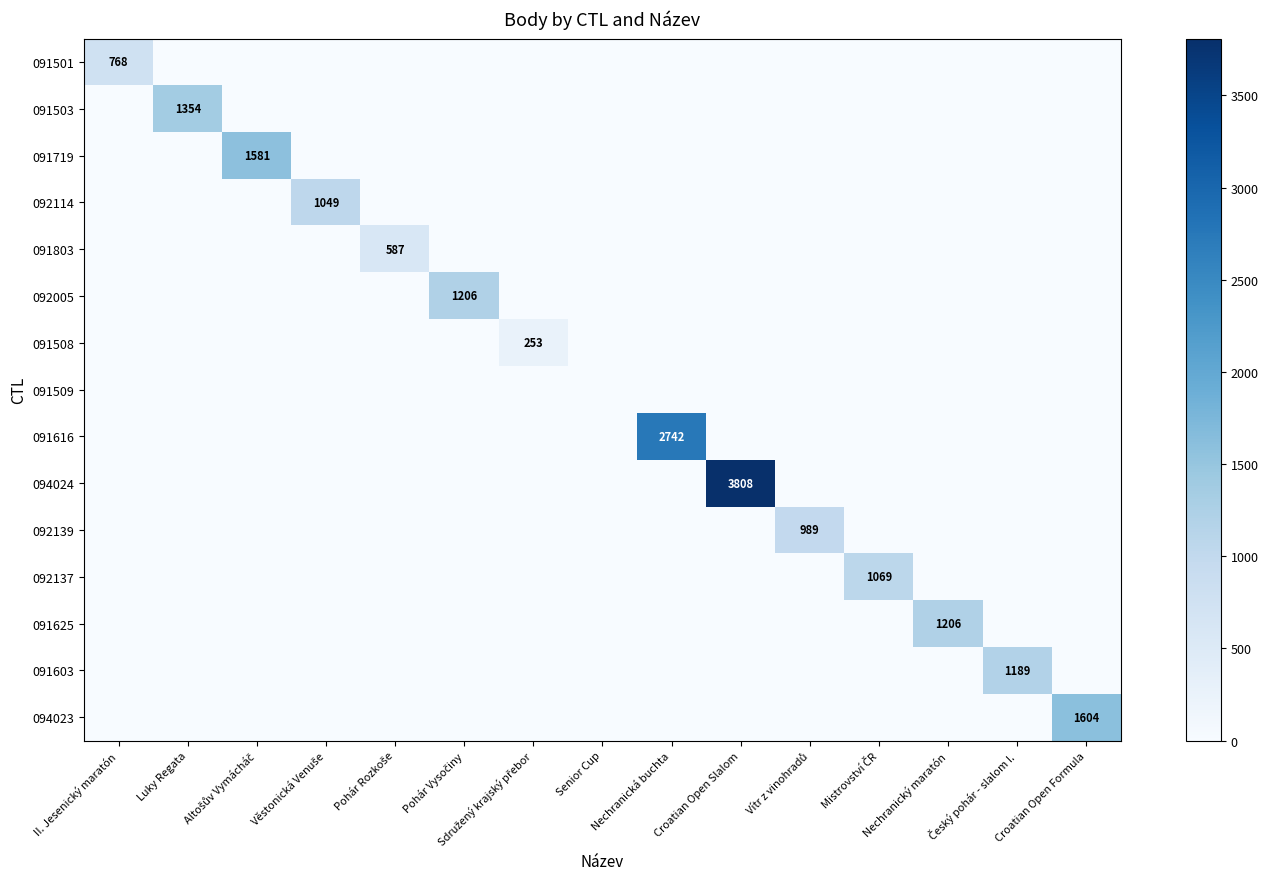

List the series in order of their peak value, highest first.

094024, 091616, 094023, 091719, 091503, 092005, 091625, 091603, 092137, 092114, 092139, 091501, 091803, 091508, 091509